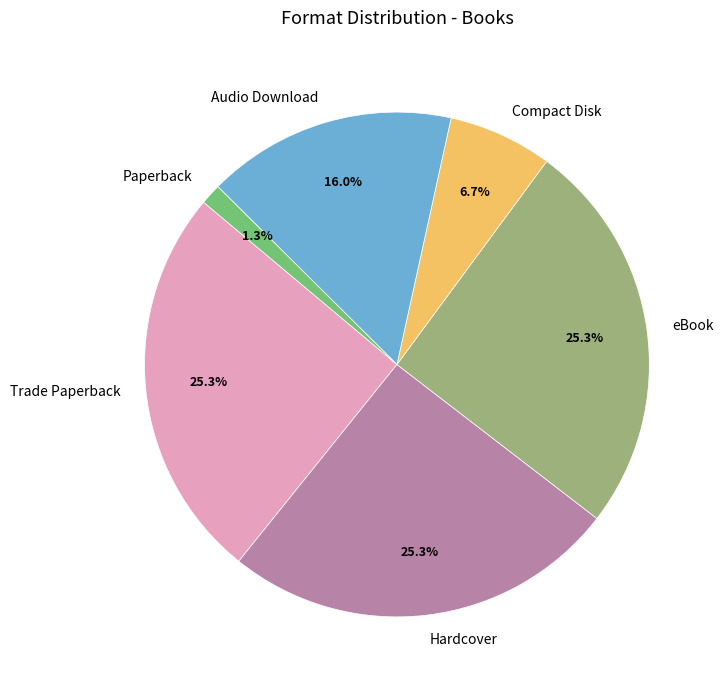

How many slices are in this pie chart?

6